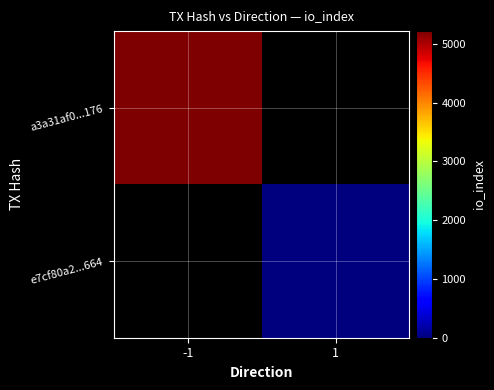

The value of e7cf80a2...664 at 1 is 14.0. True or false?

True